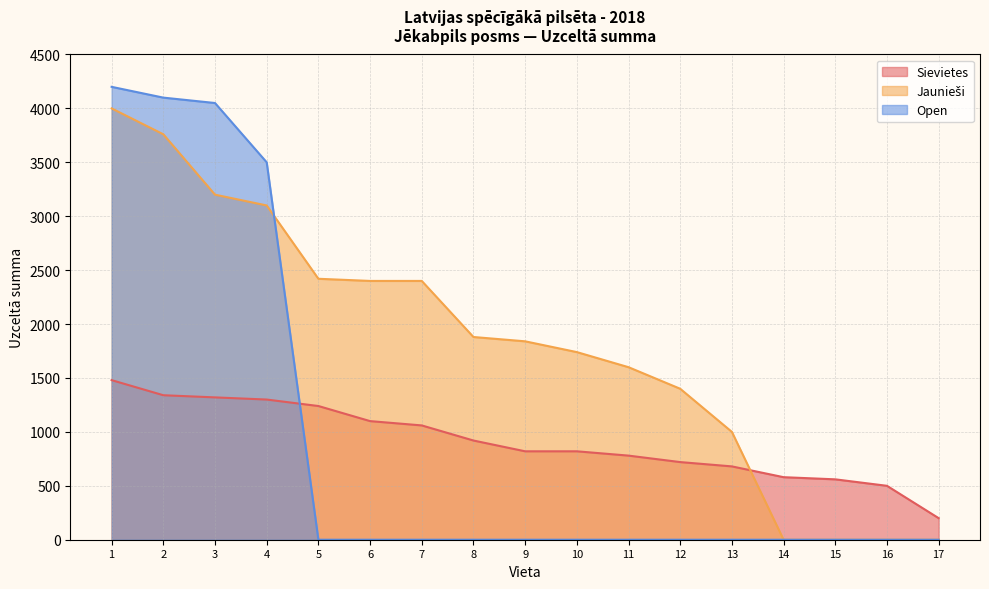

What is the minimum value for Sievietes?

200